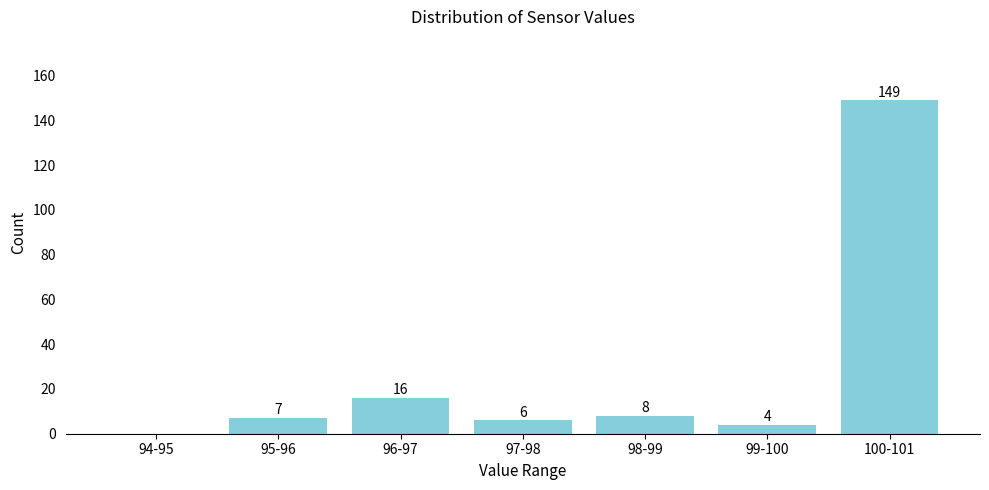

Reading left to right, what are all the values shown in this chart?

94-95=0	95-96=7	96-97=16	97-98=6	98-99=8	99-100=4	100-101=149